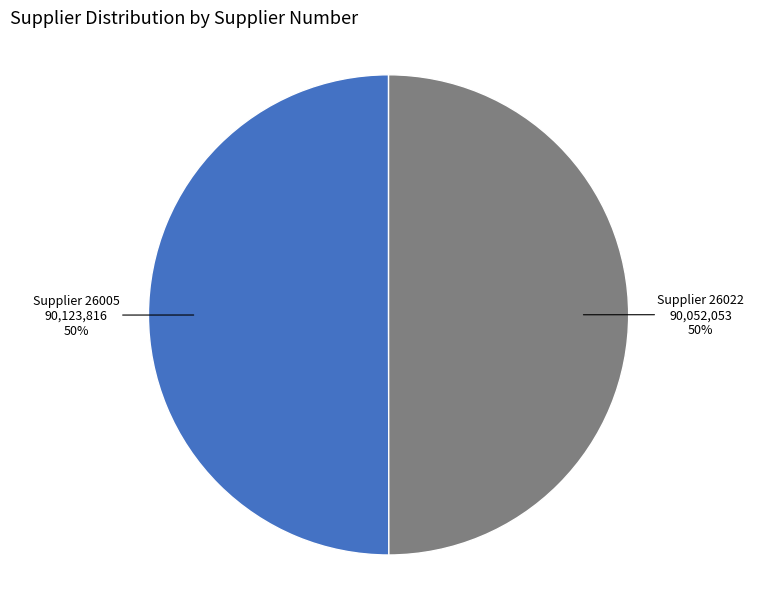

To the nearest percent, what is the average slice percentage?

50%